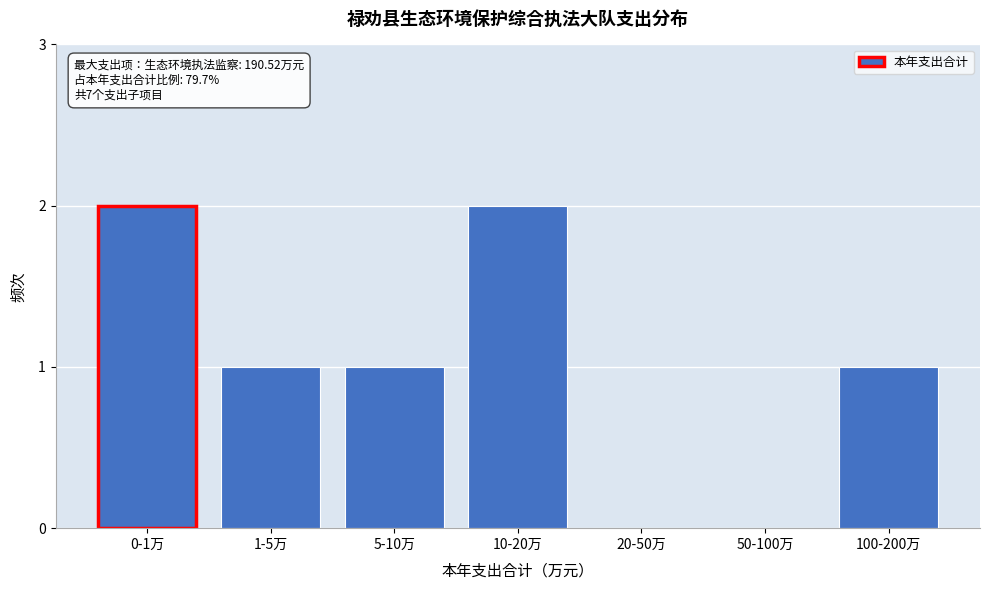

Reading left to right, extract all data points from this chart.

0-1万=2	1-5万=1	5-10万=1	10-20万=2	20-50万=0	50-100万=0	100-200万=1